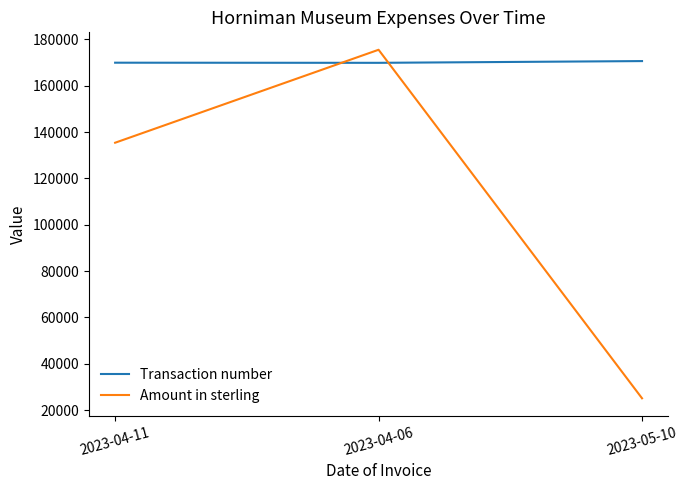

At 2023-04-11, list the series in order from smallest to largest.

Amount in sterling, Transaction number